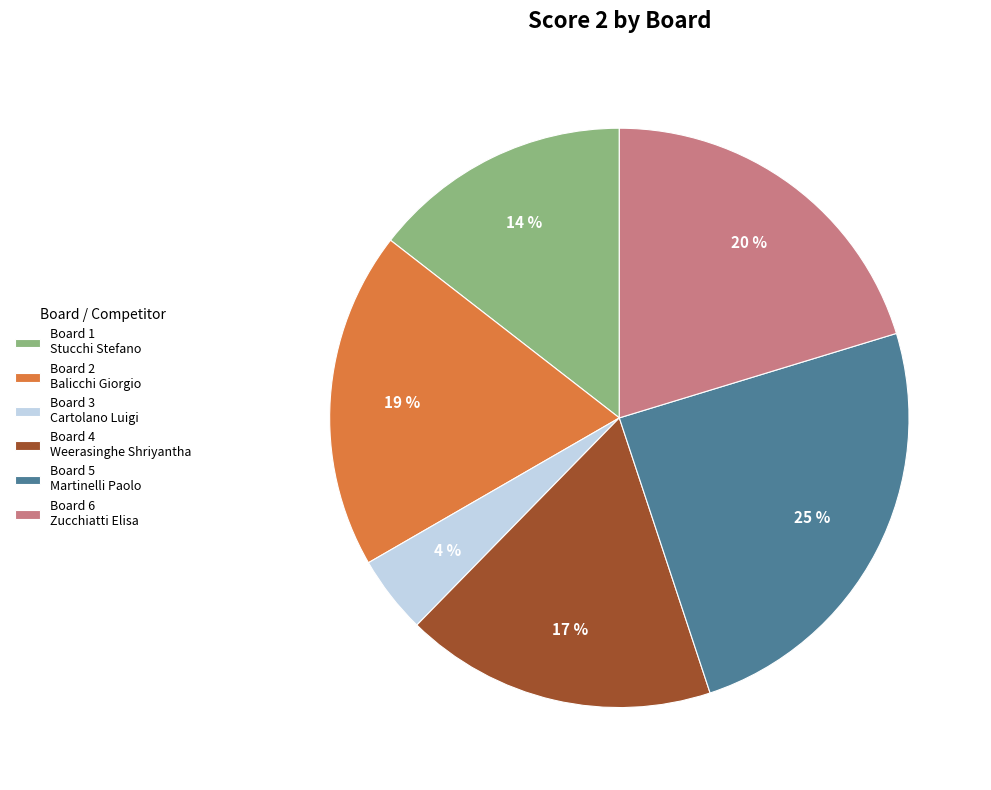

What is the ratio of the value at Board 2 Balicchi Giorgio to the value at Board 5 Martinelli Paolo?

0.8